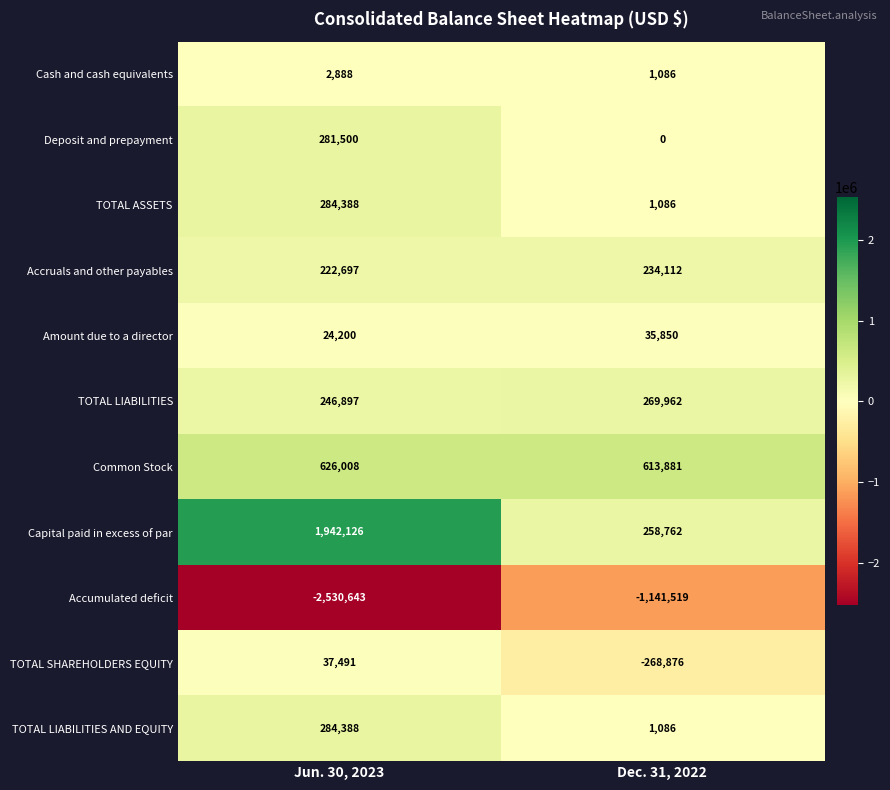

The value of Accruals and other payables at Dec. 31, 2022 is 360500. True or false?

False